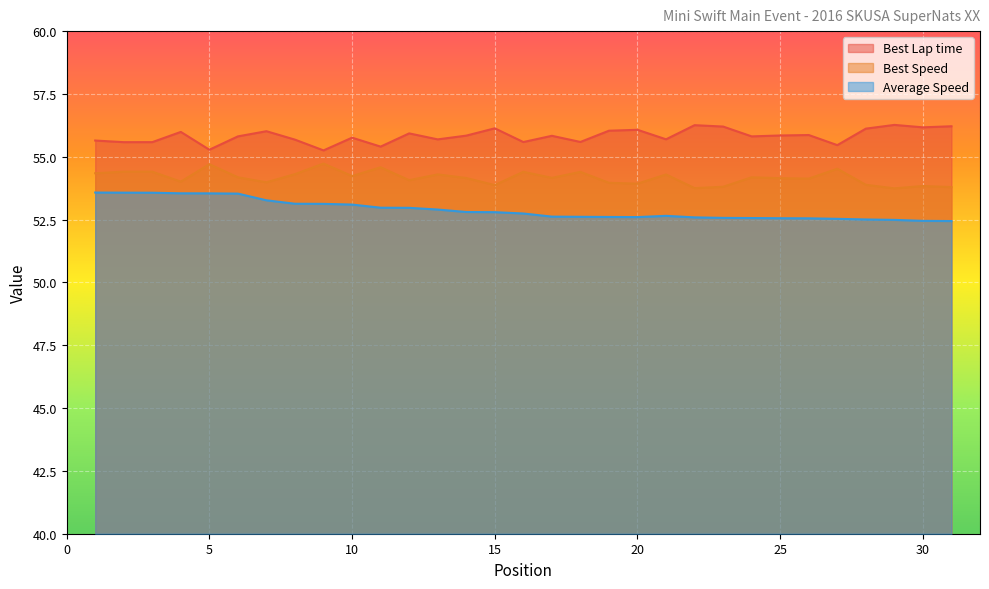

What is the spread (max minus min) of values at 30?

3.7